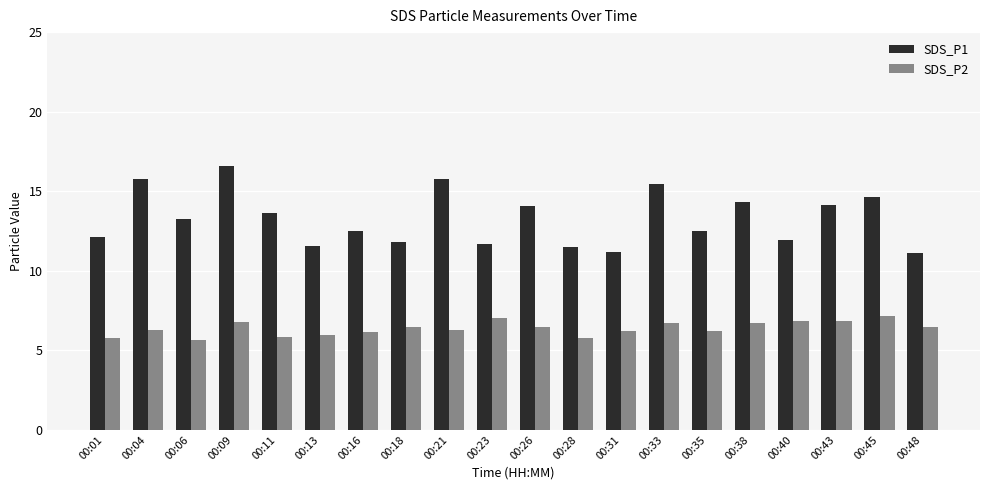

At which category is the sum across all series the highest?

00:09